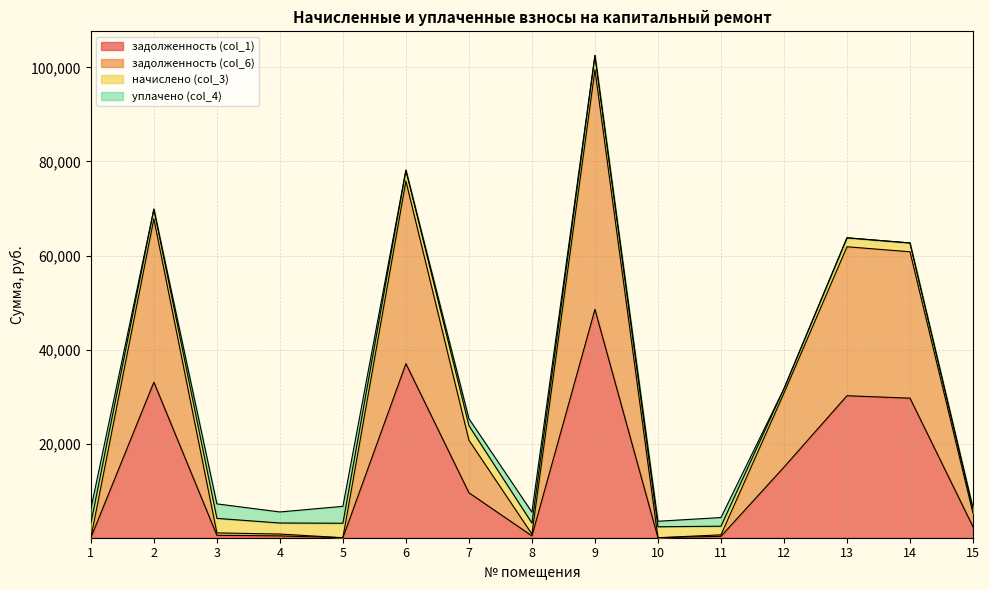

Which series has the largest range (max minus min)?

задолженность (col_6)